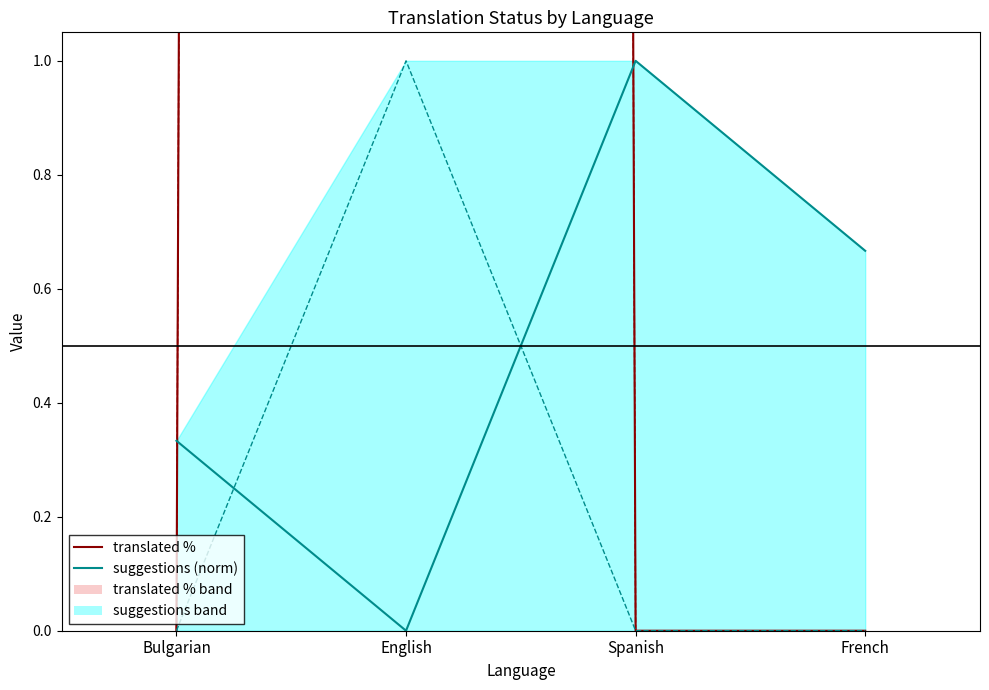

Which series has the widest spread of values?

translated_percent line